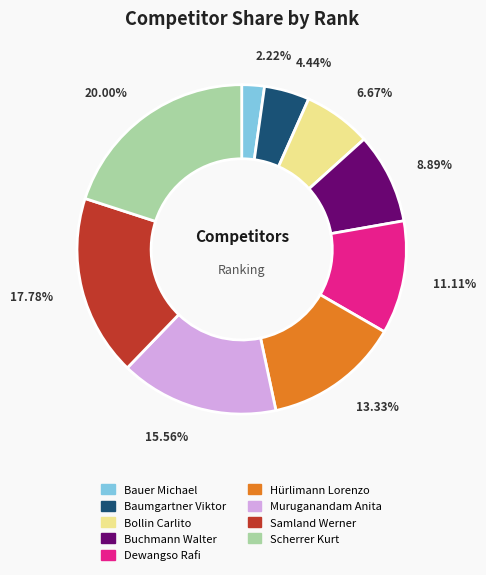

What is the largest slice in the pie chart?

Scherrer Kurt